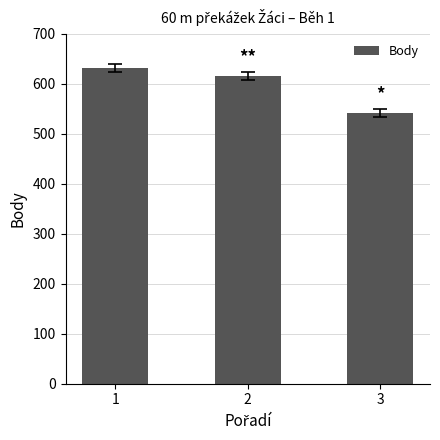

At which label does the data first exceed 615?

1